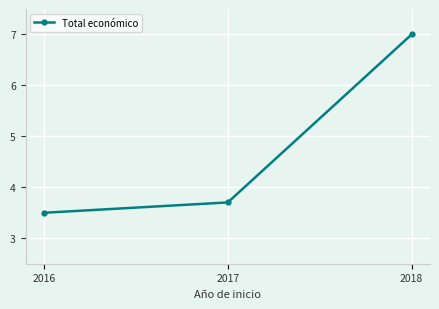

Count the number of categories in the chart.

3